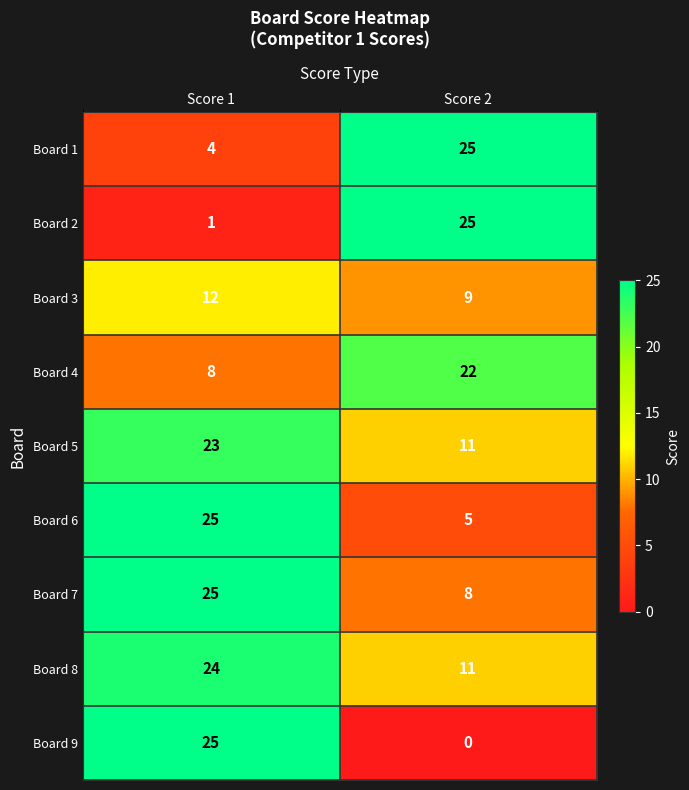

What is the greatest value displayed?

25